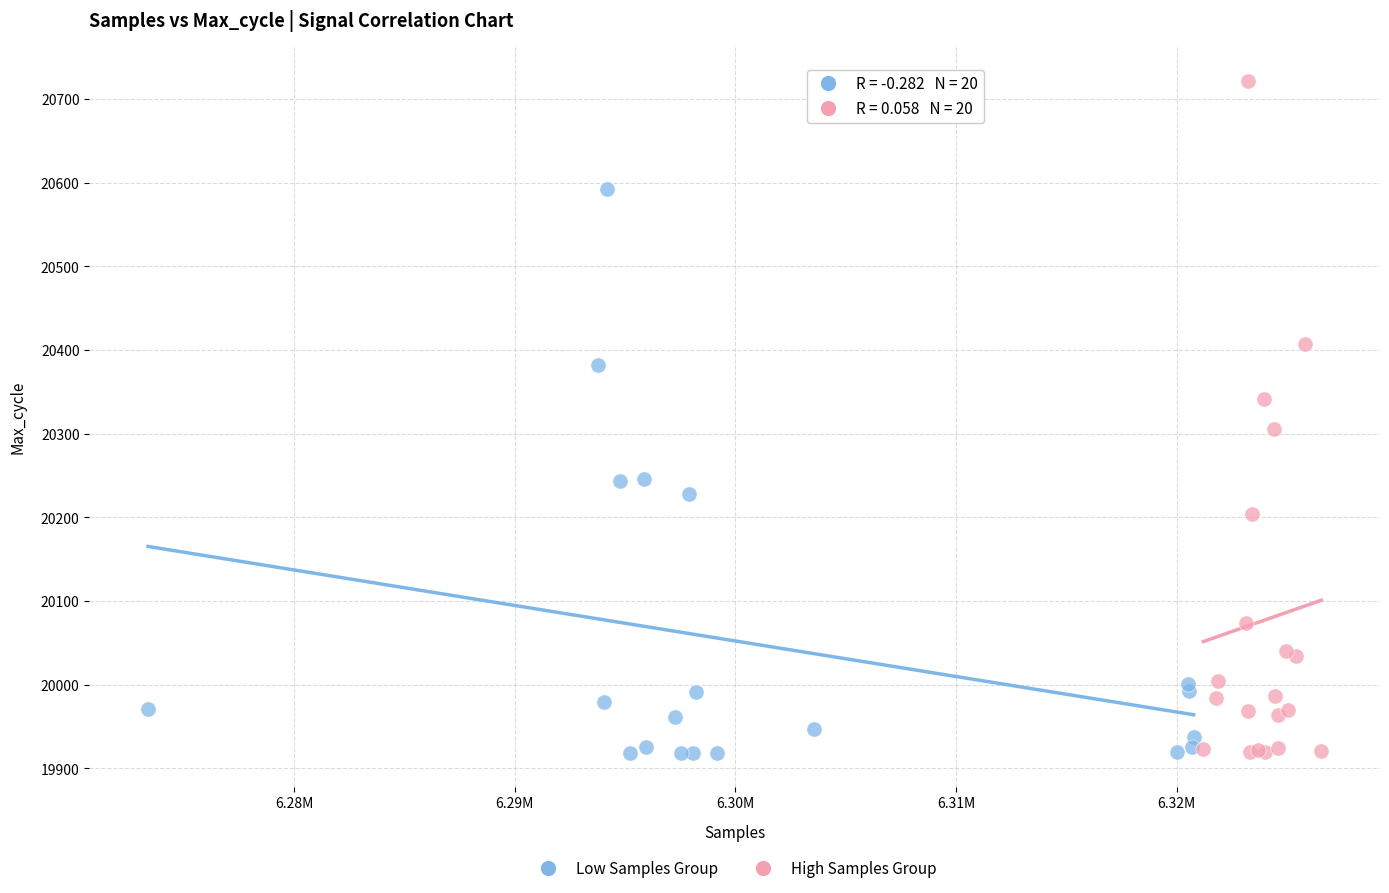

Which series reaches the maximum Y coordinate?

High Samples Group